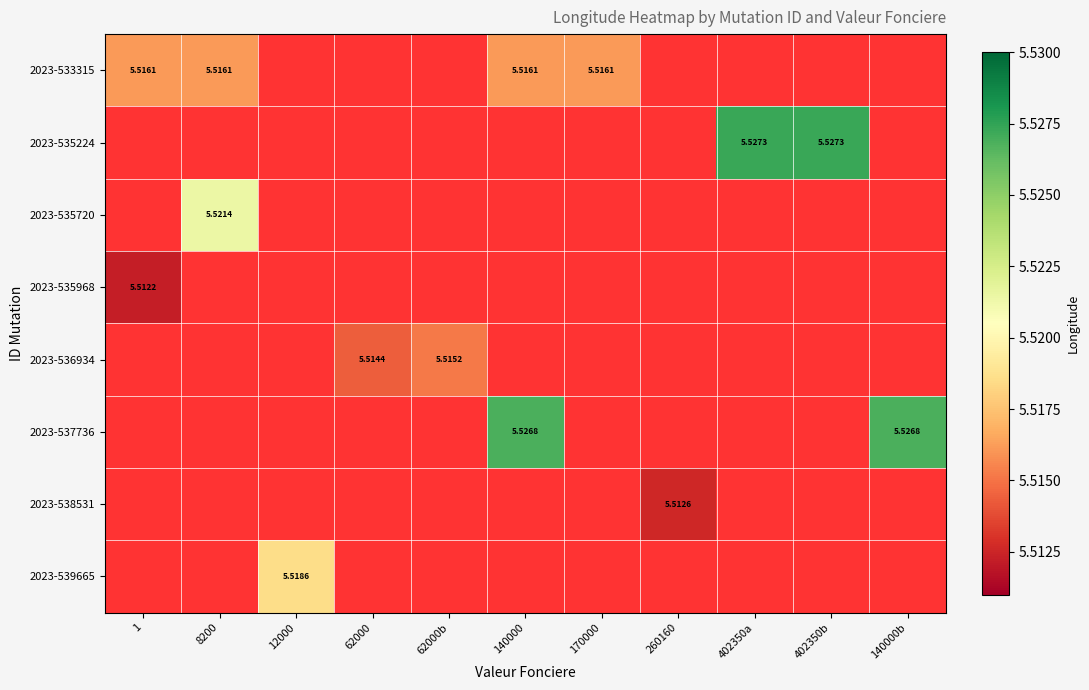

Count the number of categories in the chart.

11